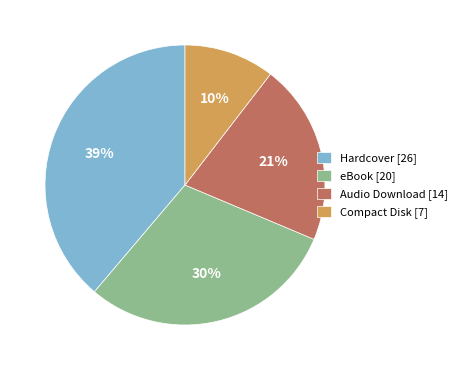

The Audio Download slice represents 21% of the pie. True or false?

True